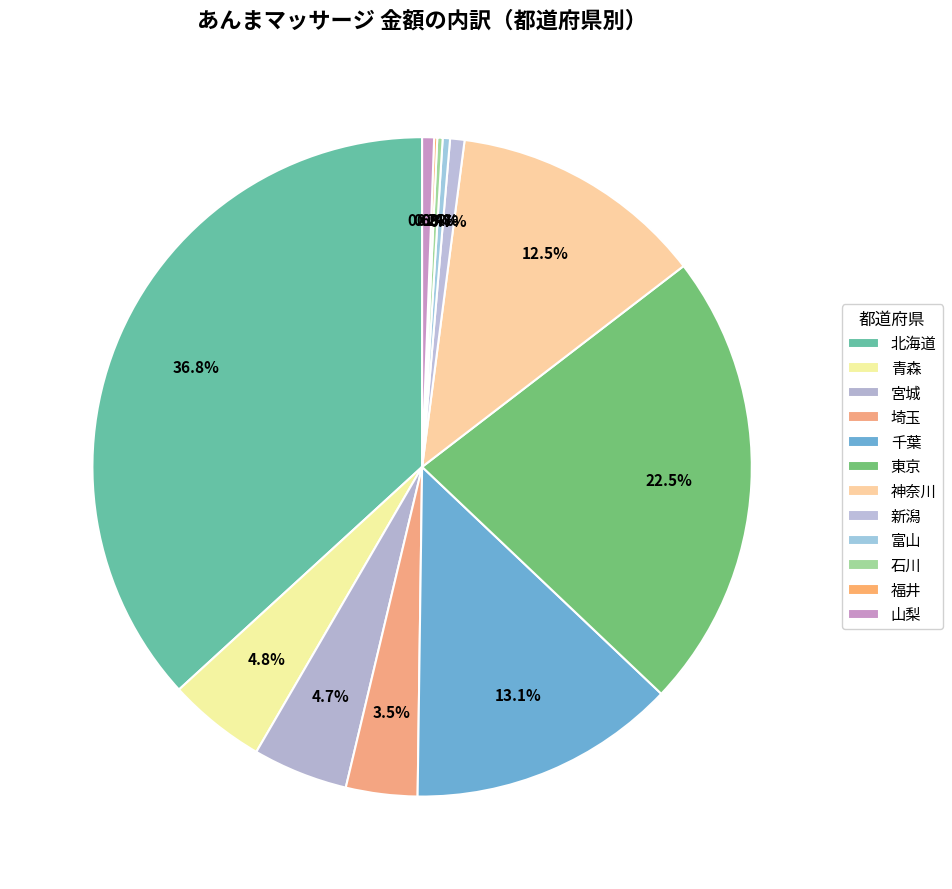

To the nearest percent, what is the difference between the 北海道 and 青森 slice percentages?

32%